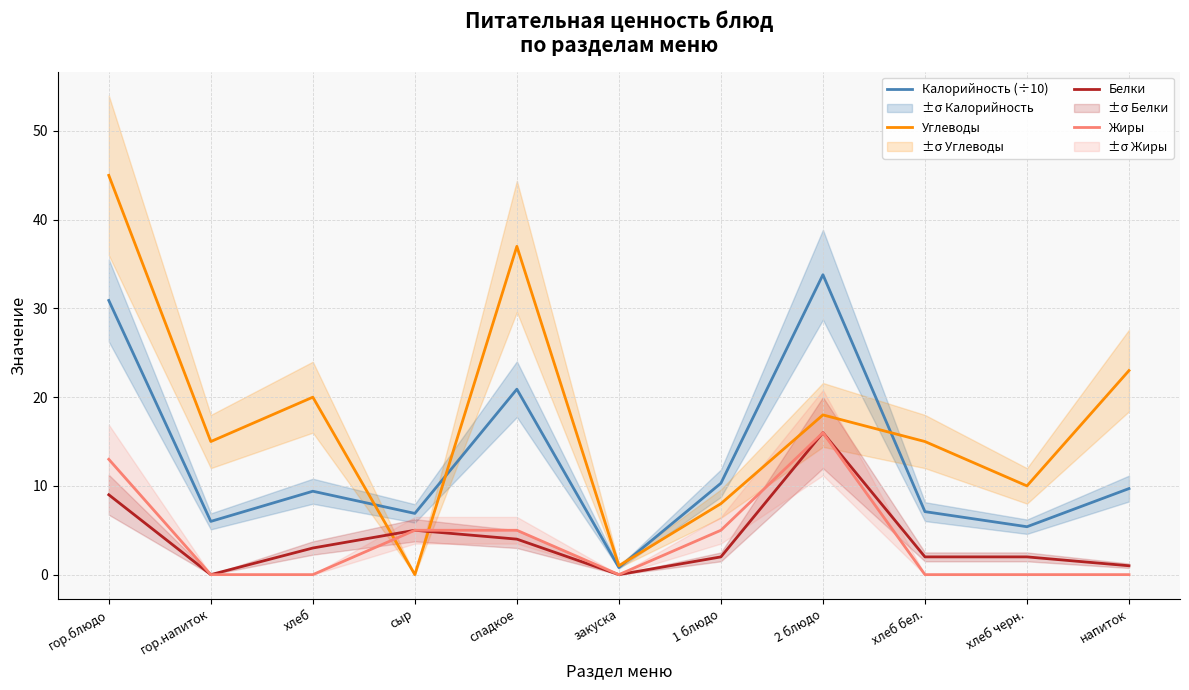

Count the number of data series in this chart.

4